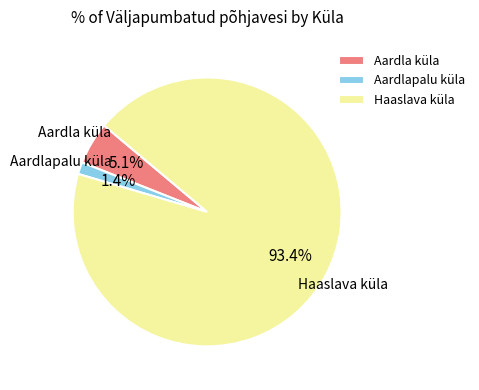

To the nearest percent, what is the difference between the Haaslava küla and Aardla küla slice percentages?

88%